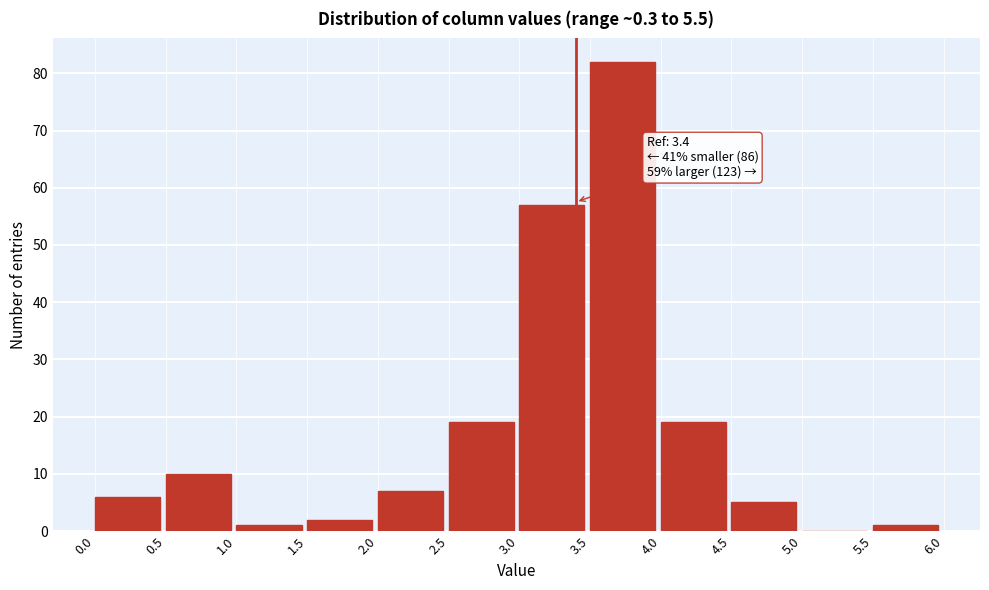

Over which range of the x-axis is the bar tallest?

3.5 to 4.0